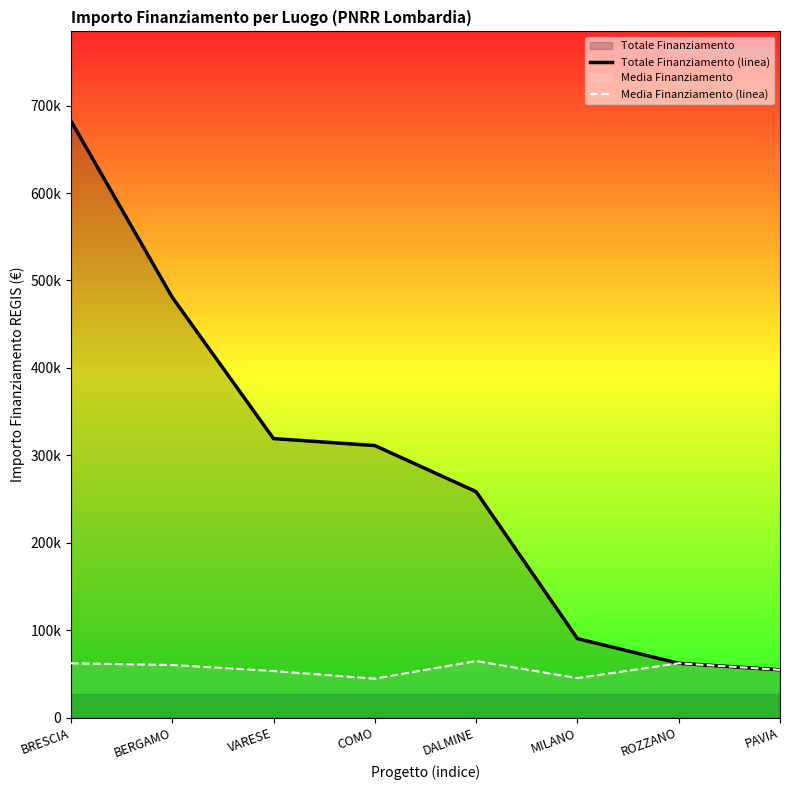

How many interior local peaks does the Media Finanziamento (linea) series have?

2